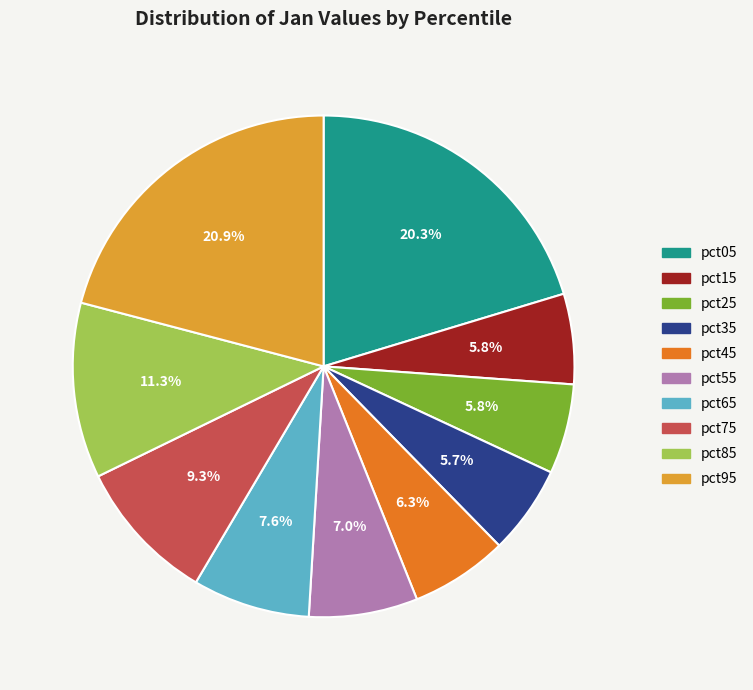

Which slice is the largest?

pct95